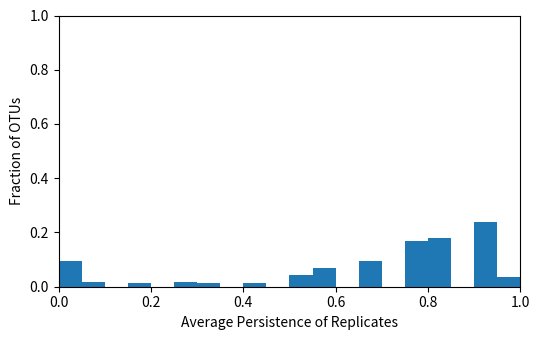

Around what value on the x-axis is the tallest bar? Give the approximate position of its centre, as read against the axis.

0.92